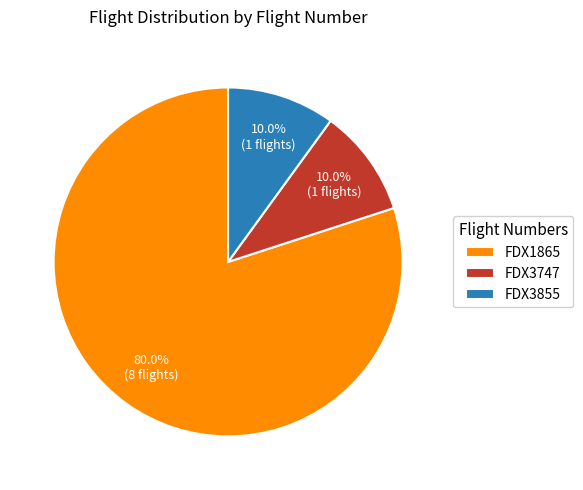

How many segments does this pie chart have?

3